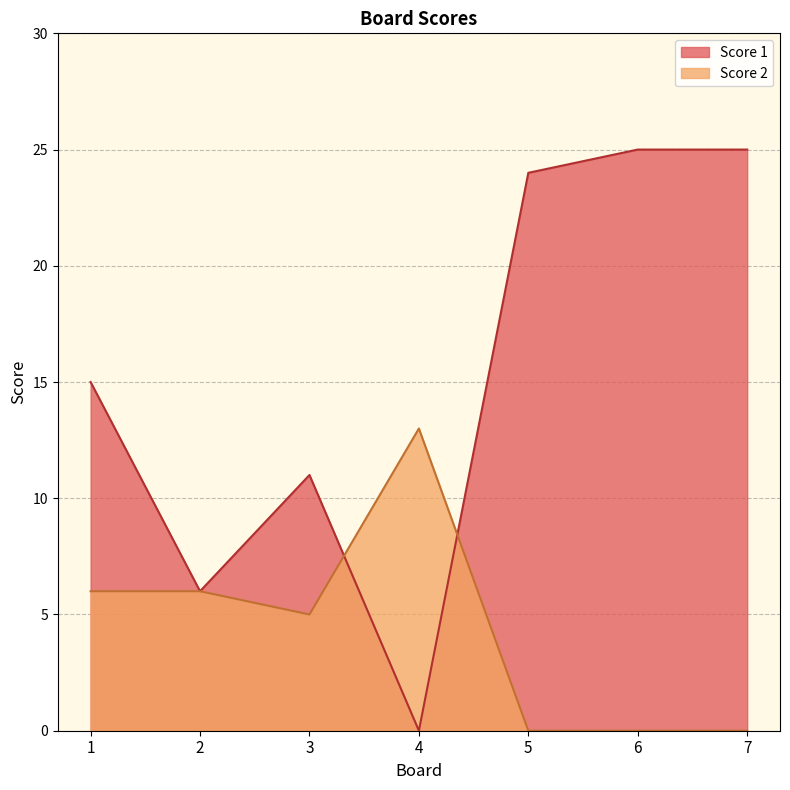

At which label does Score 2 first exceed 5?

1